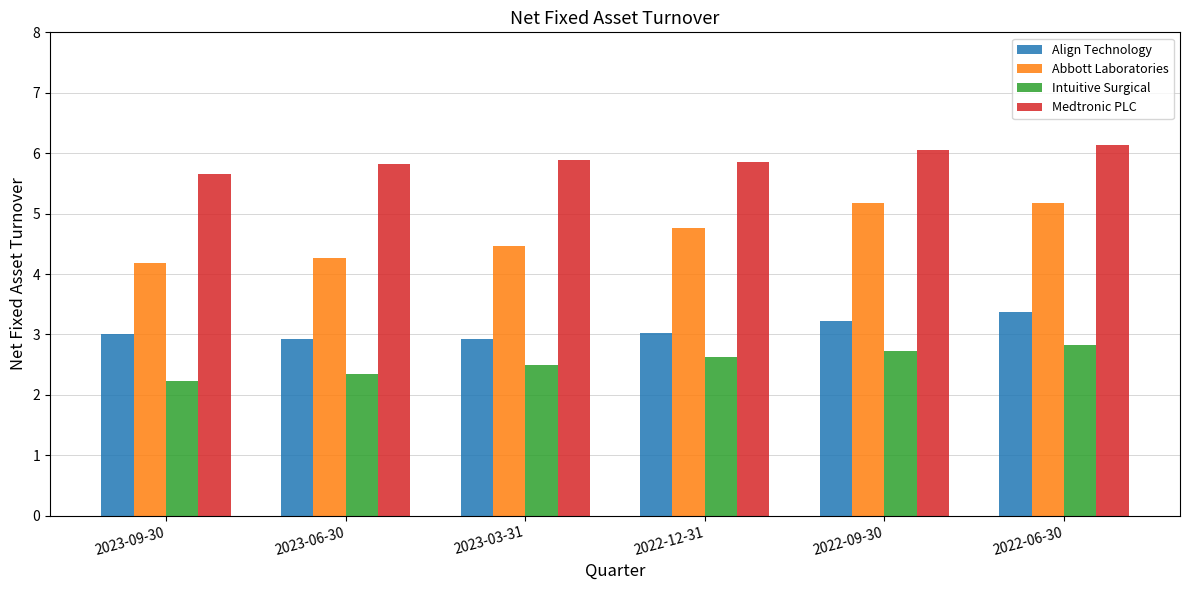

At which category is the sum across all series the highest?

2022-06-30